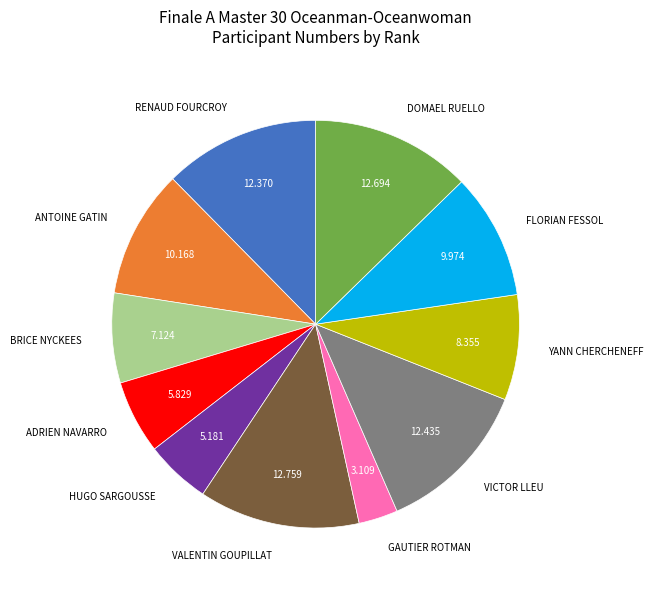

Between ANTOINE GATIN and BRICE NYCKEES, which is larger?

ANTOINE GATIN